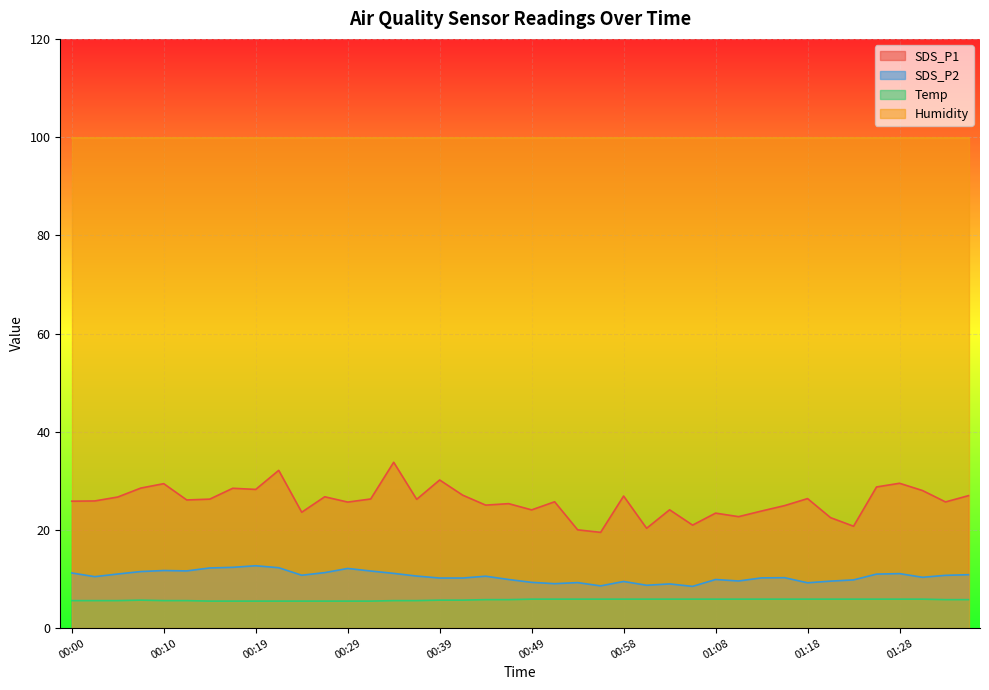

What is the label of the 34th point from the right?

00:14